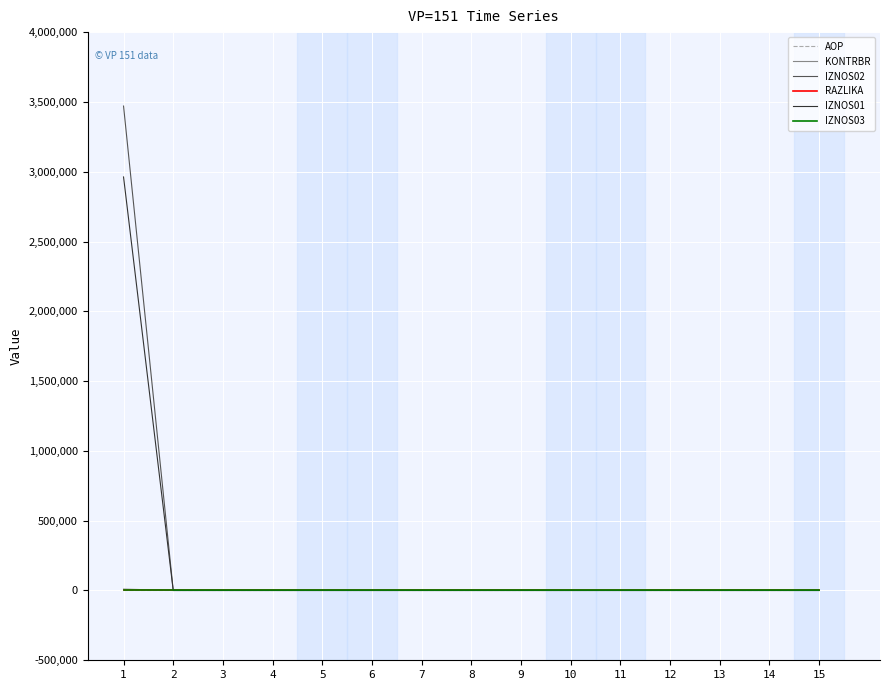

Which series has the widest spread of values?

IZNOS02